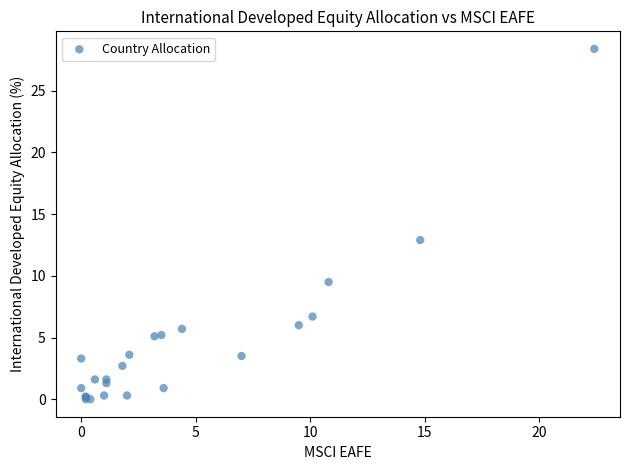

What Y value in the scatter plot is closest to 14?

12.9